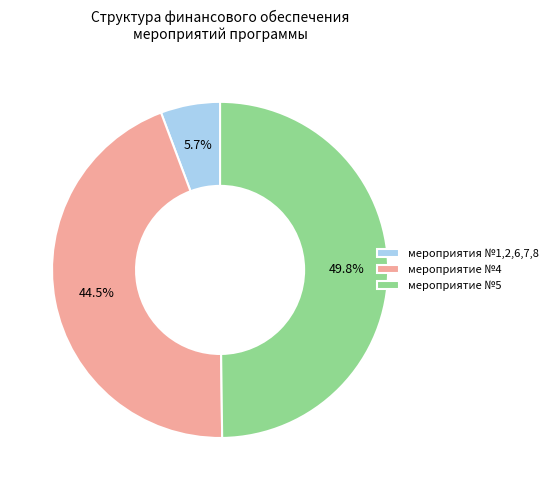

Which has a higher value, мероприятия №1,2,6,7,8 or мероприятие №4?

мероприятие №4